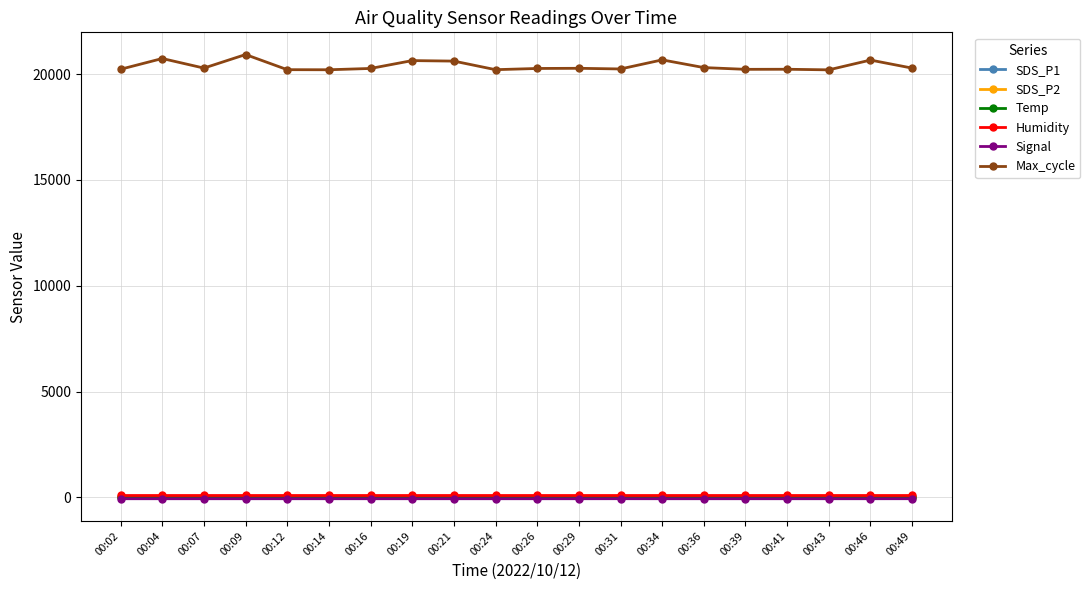

Which series has the largest total across all categories?

Max_cycle